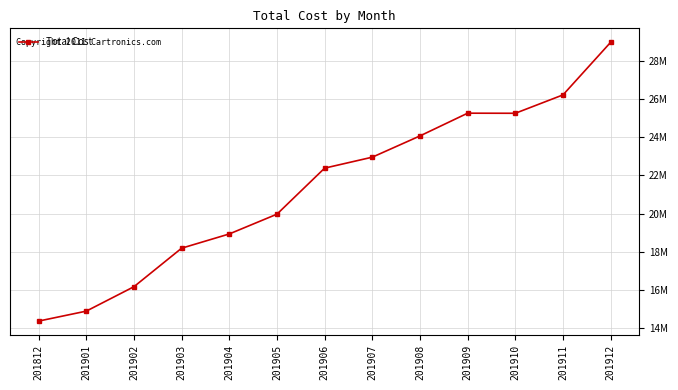

Reading left to right, list all the values displayed in this chart.

201812=14377964.8	201901=14898603.0	201902=16176166.6	201903=18189751.2	201904=18934943.2	201905=19969592.9	201906=22376815.7	201907=22950292.3	201908=24061778.9	201909=25250503.9	201910=25245647.3	201911=26207219.2	201912=28958728.1